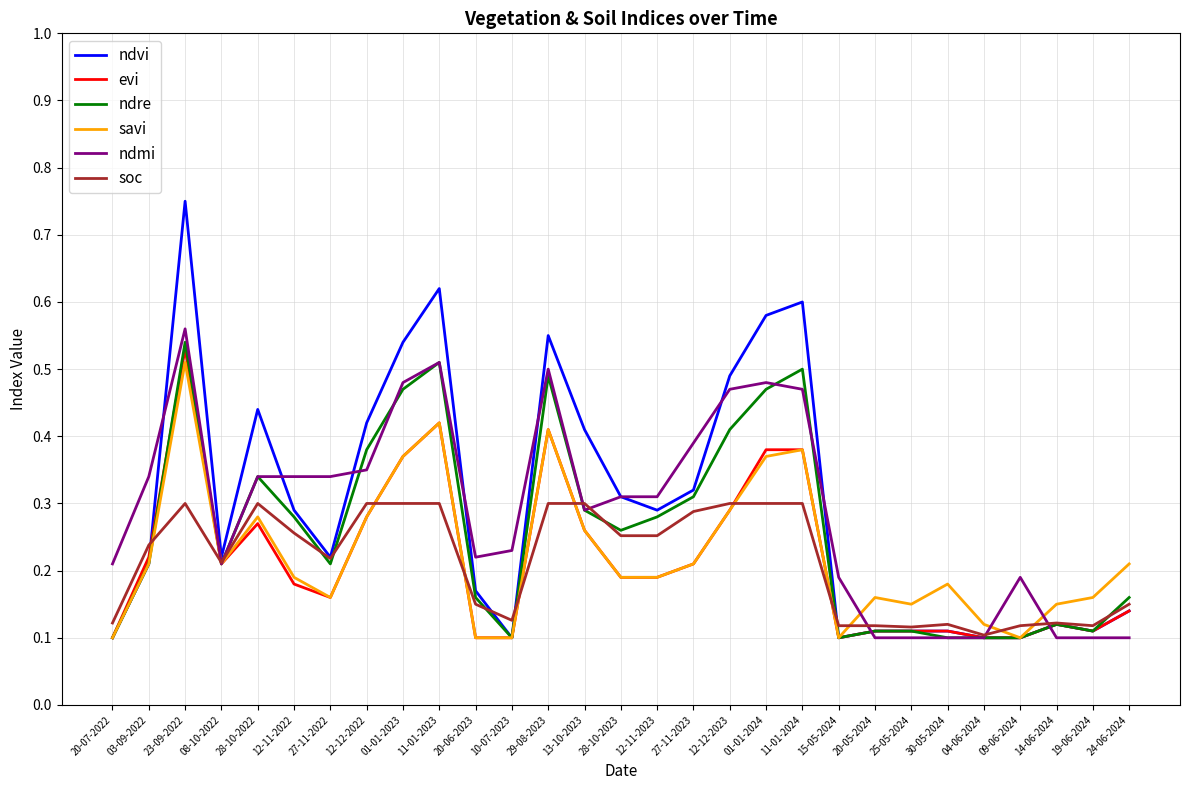

What is the total value across all series at 12-12-2022?

2.0